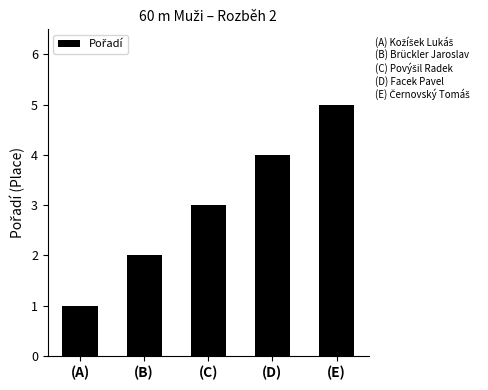

At which category does the chart reach its minimum across all series?

(A)